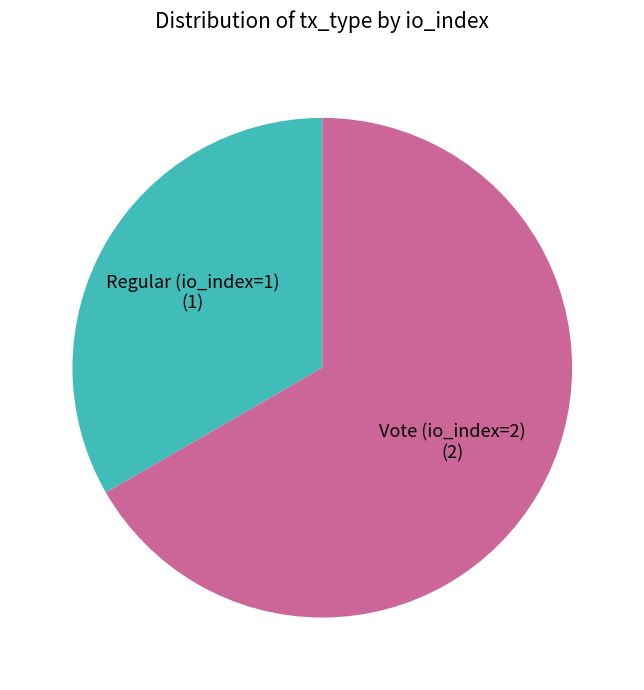

Is there any slice that represents more than half of the pie?

Yes